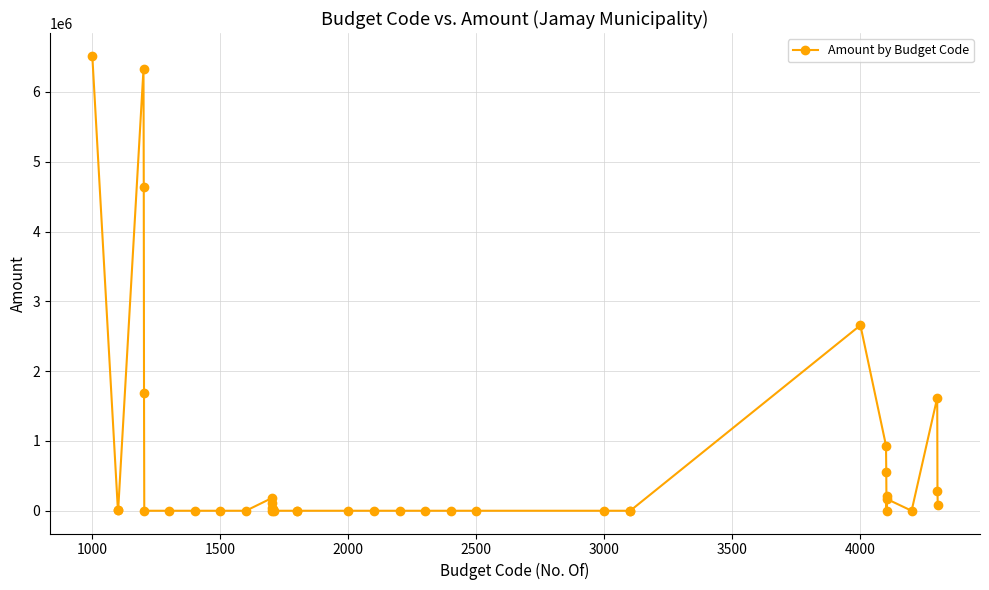

What is the difference between the second highest and second lowest values?

6329445